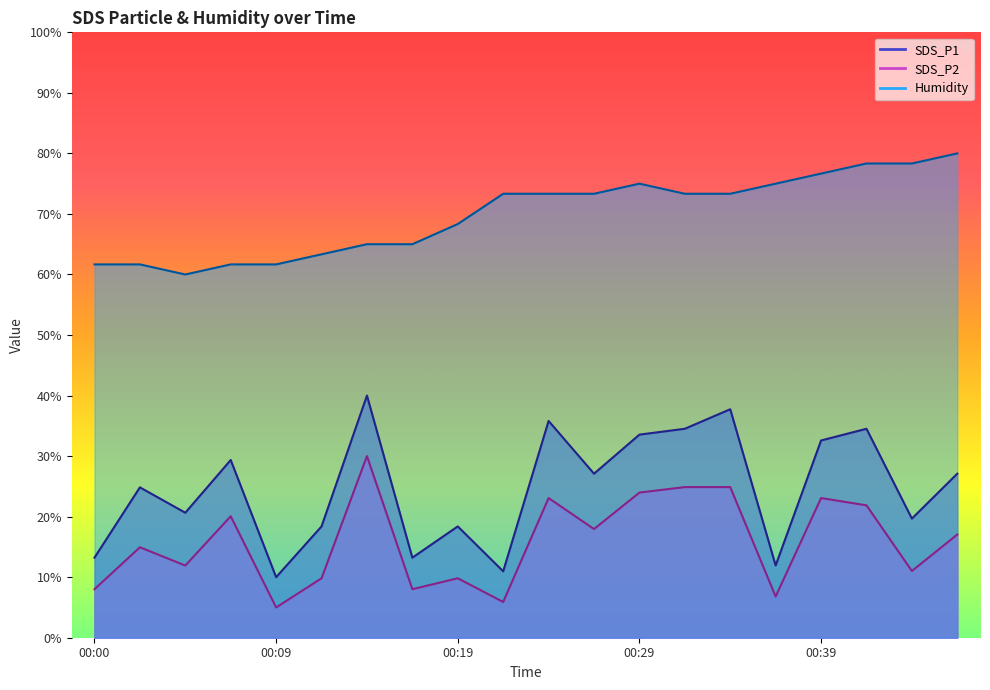

Where is the first local maximum for SDS_P1?

00:02